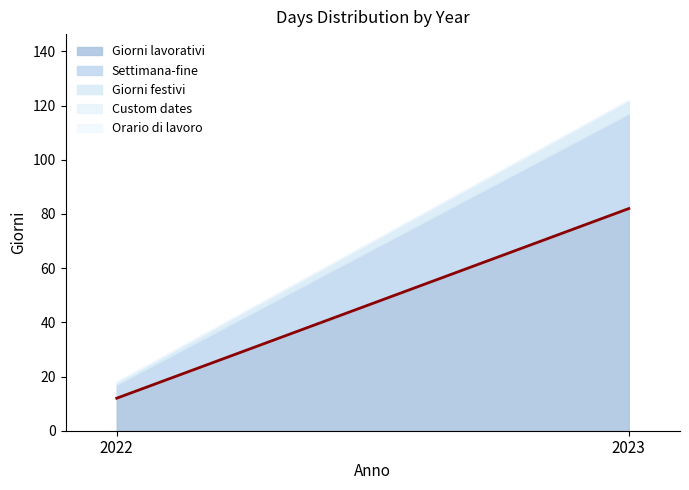

At which category is the sum across all series the highest?

2023